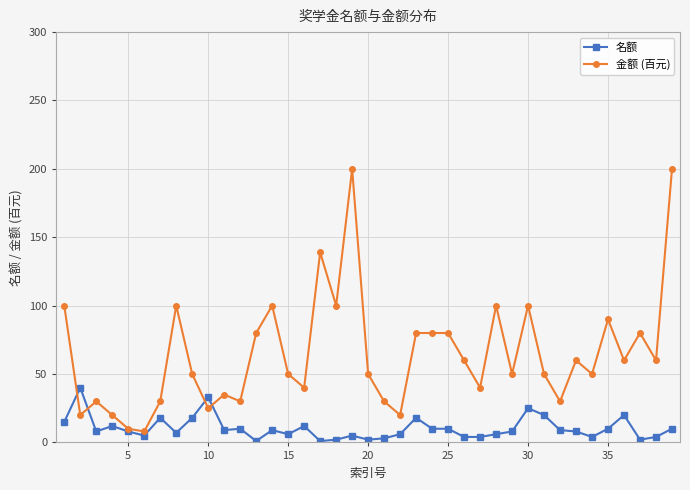

List the series in order of their overall mean, highest first.

金额 (百元), 名额